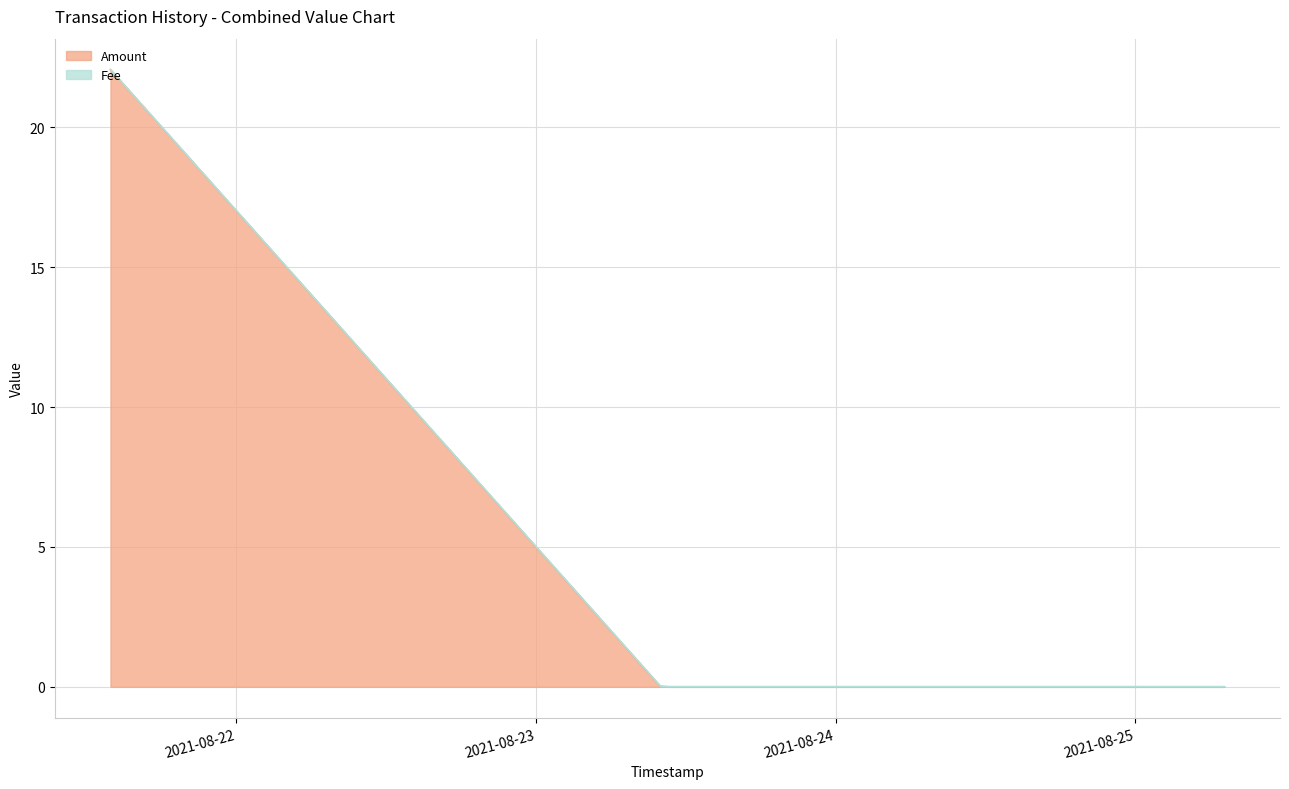

Reading right to left, transcribe all the data shown in this chart.

2021-08-25 07:08:47=0.0	2021-08-23 10:38:44=0.0	2021-08-23 09:57:50=0.0	2021-08-21 13:54:40=22.1